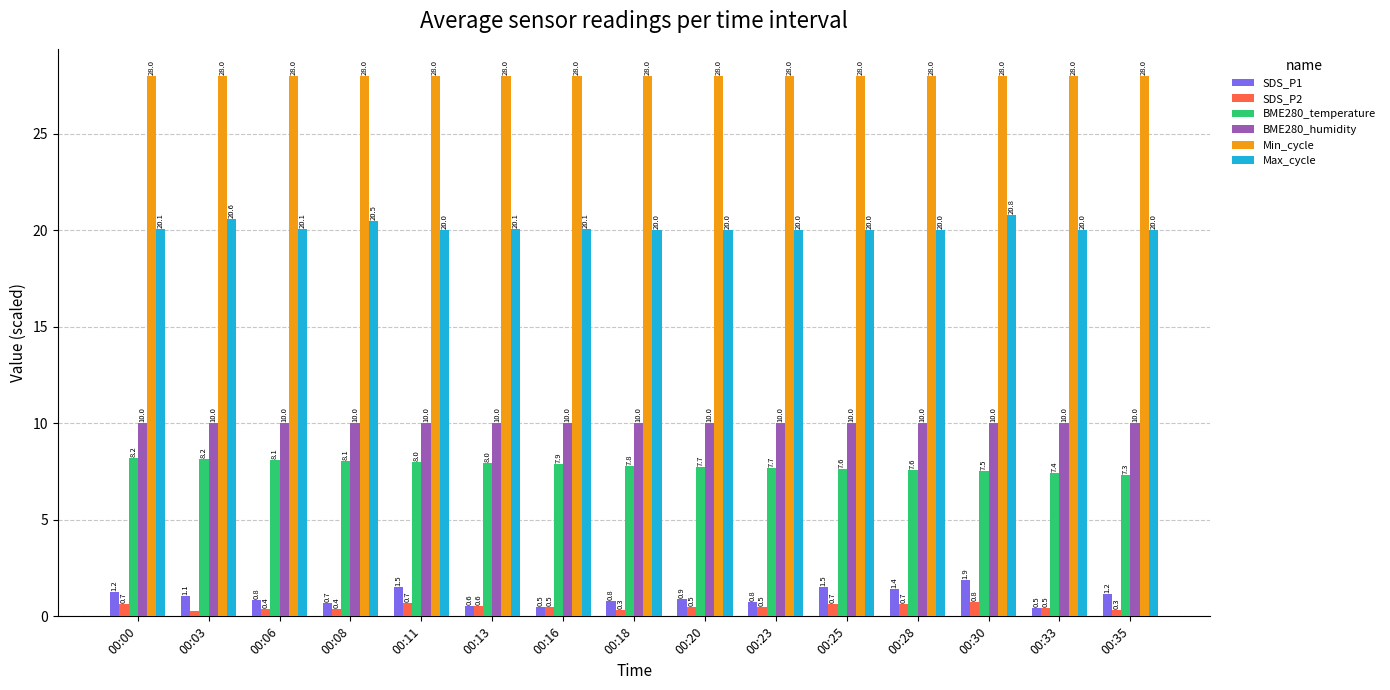

Is it true that Min_cycle equals 18.3 at 00:30?

False